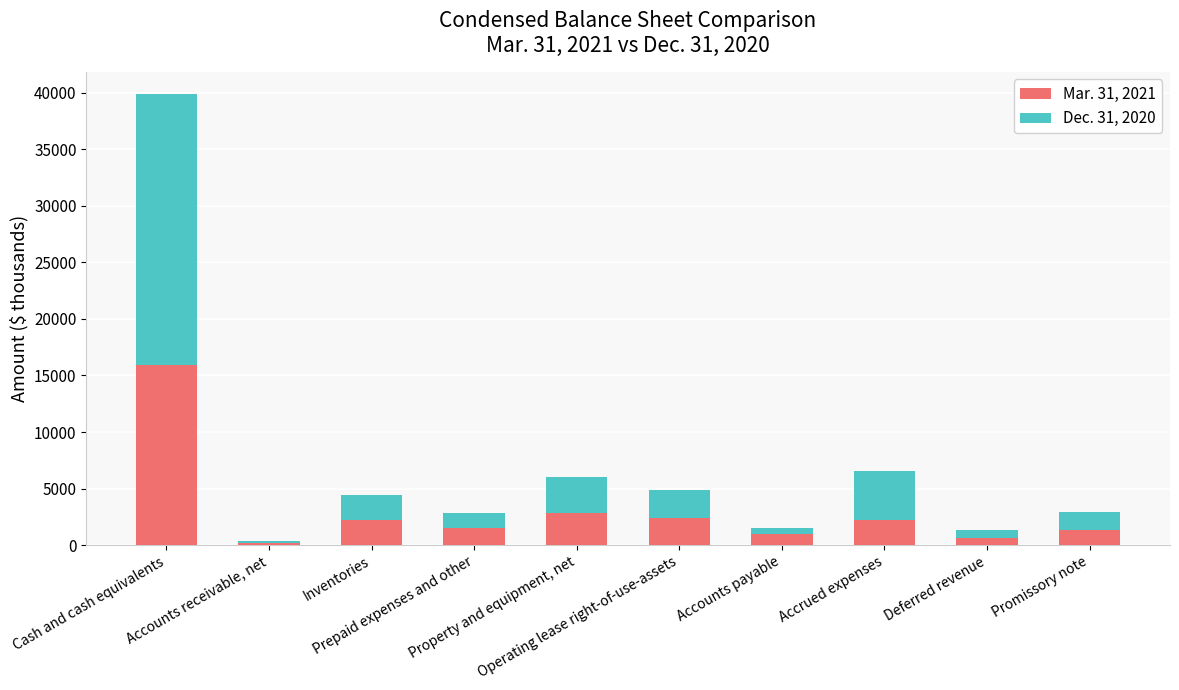

Does the chart contain stacked bars?

Yes